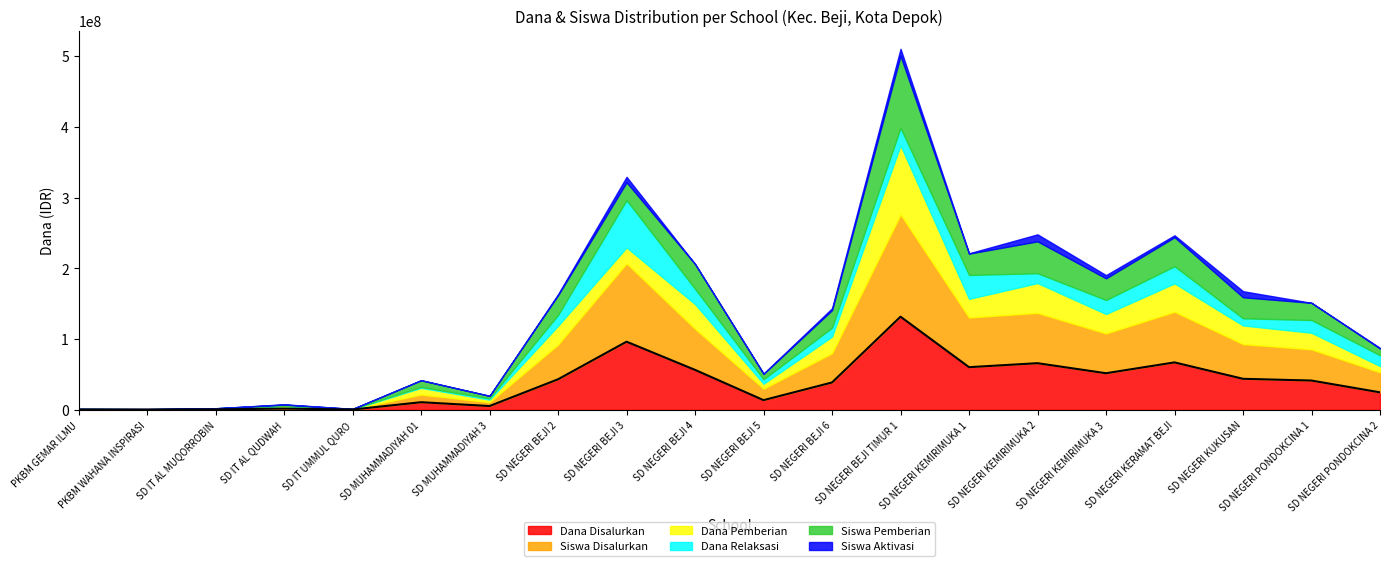

True or false: Dana Disalurkan and Siswa Aktivasi intersect in this chart.

False